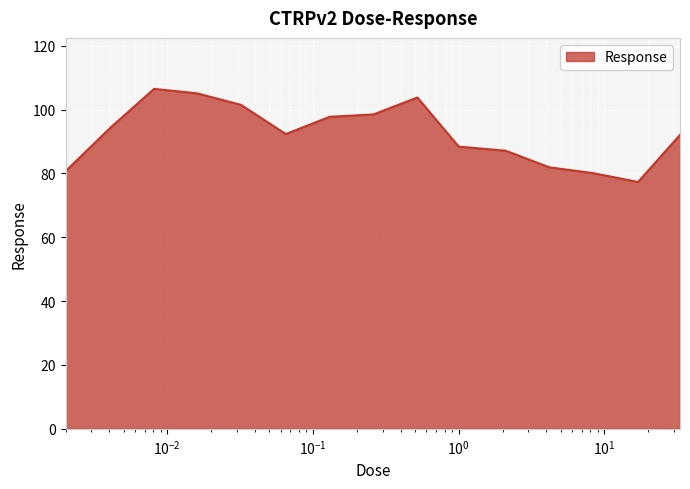

What is the difference between the maximum and minimum values?

29.2